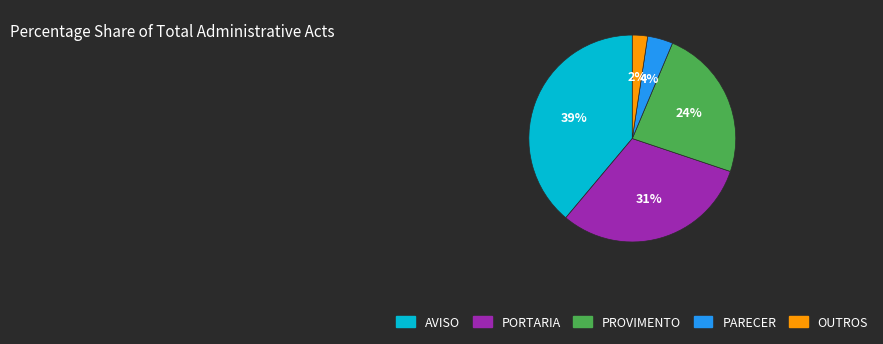

Is there any slice that represents more than half of the pie?

No